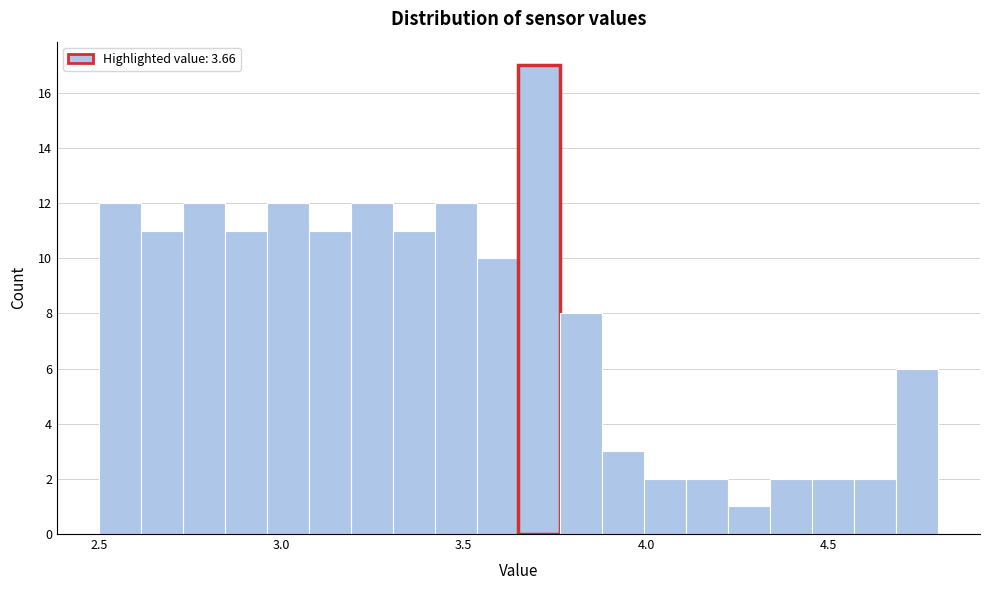

Read against the x-axis, roughly where is the centre of the tallest bar?

3.70